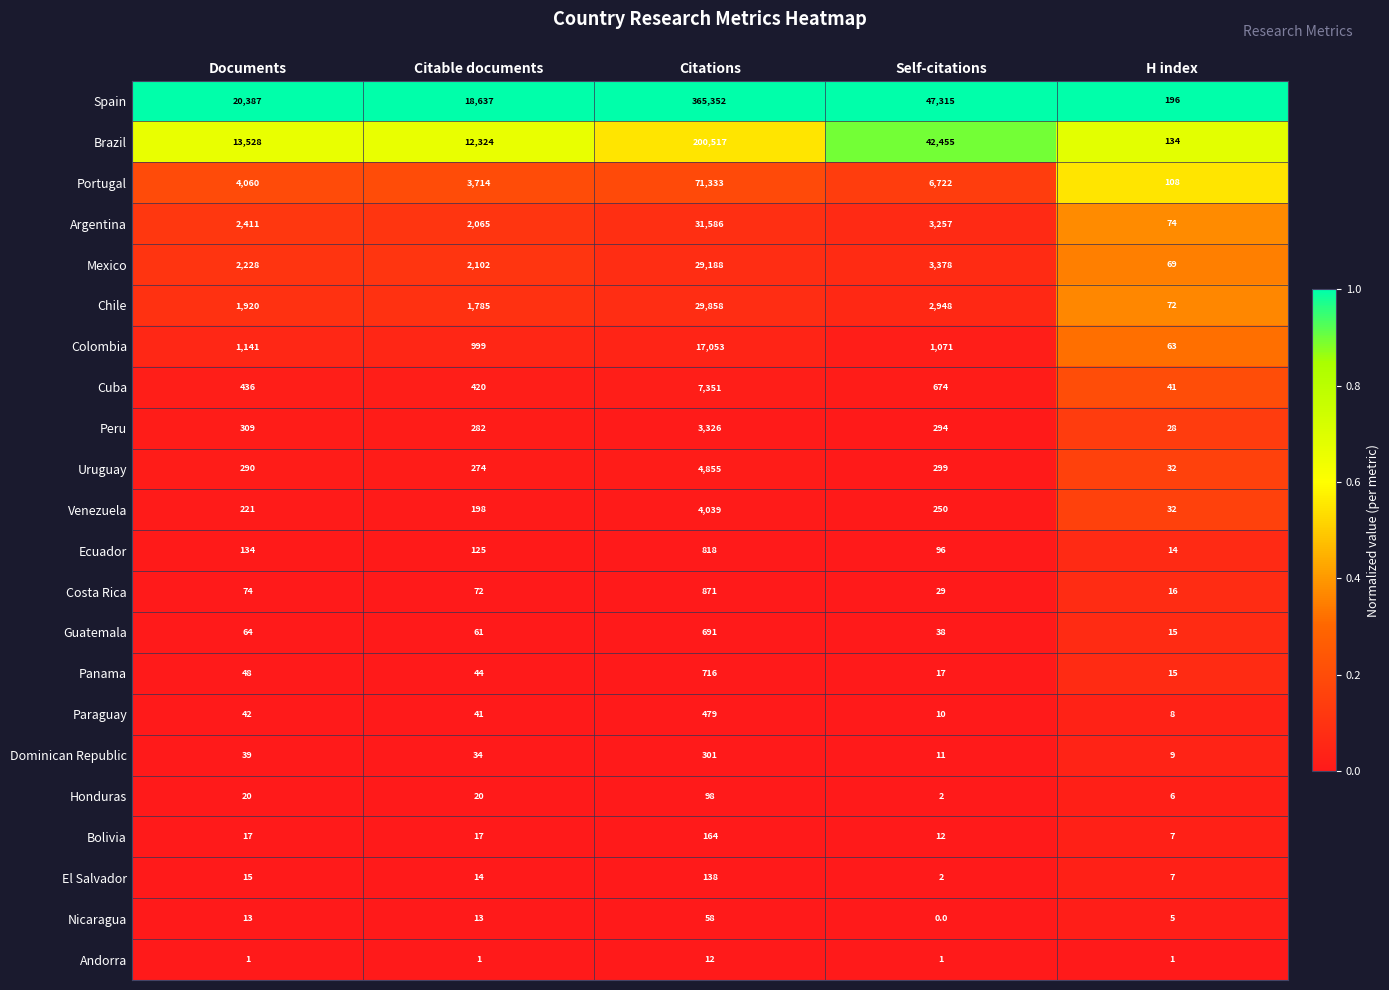

Between Documents and Self-citations, which series saw the biggest shift?

Brazil